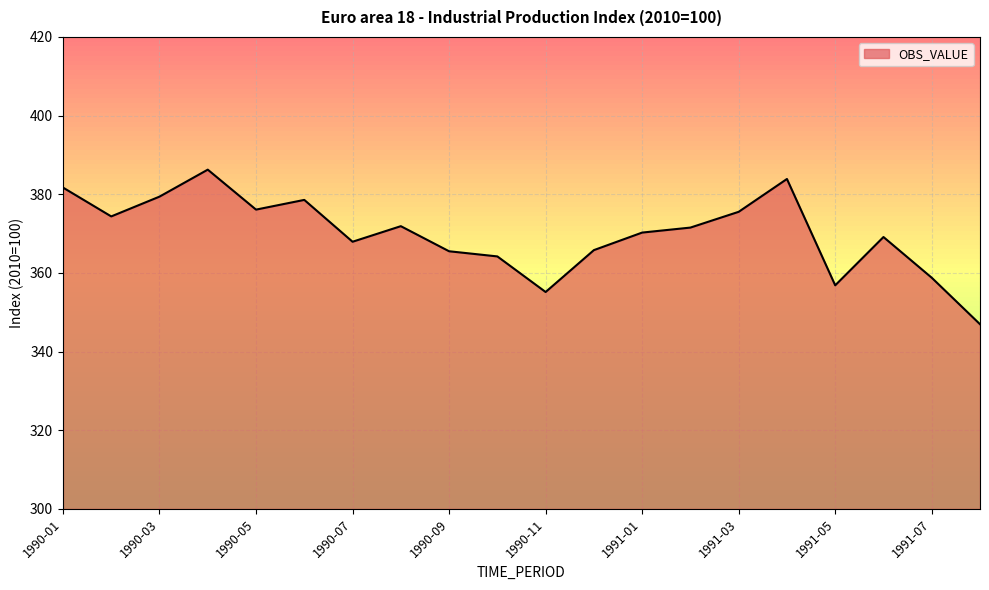

How many lines are shown in the chart?

1